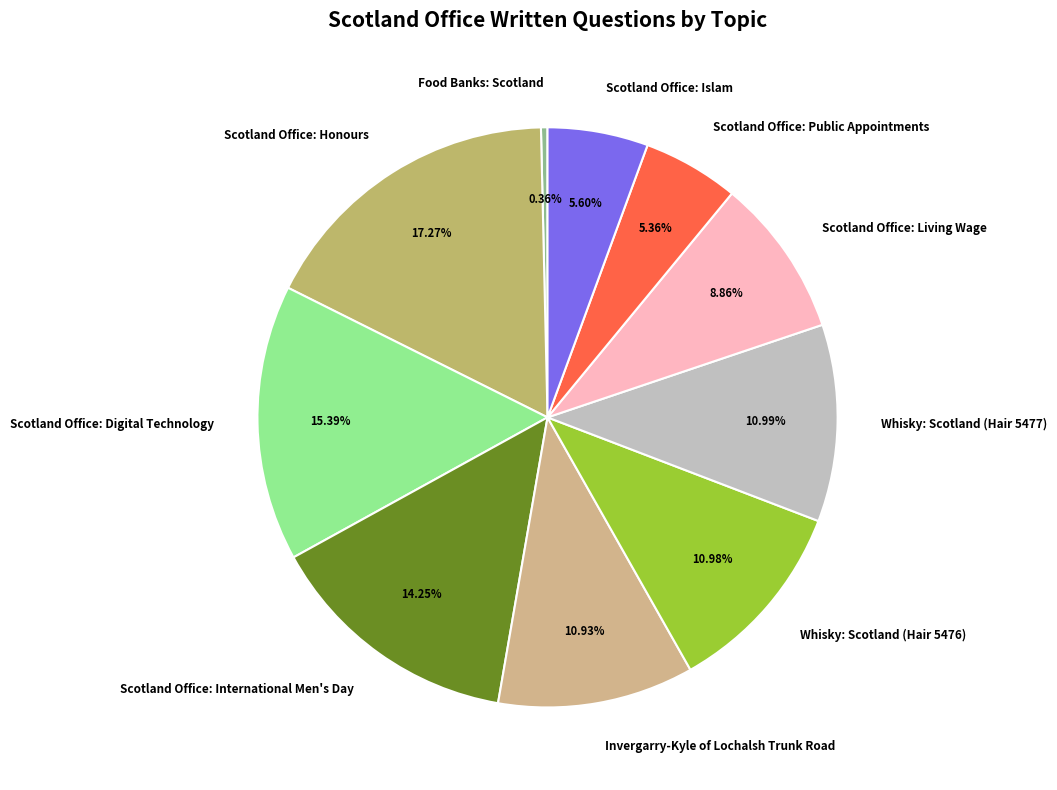

Approximately how many times larger is the value at Scotland Office: Public Appointments compared to Whisky: Scotland (Hair 5477)?

0.5